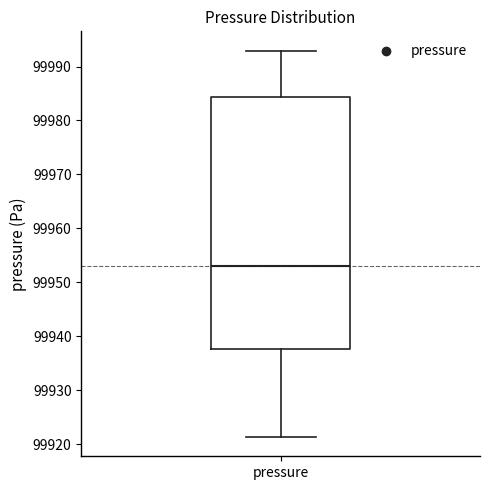

Read this box plot against the y-axis: the position of the median line, the range covered by the box, and the ends of both whiskers. The values are not printed on the chart, so give them approximately, as read against the axis.

median 99953, box 99938 to 99984, whiskers 99921 to 99993